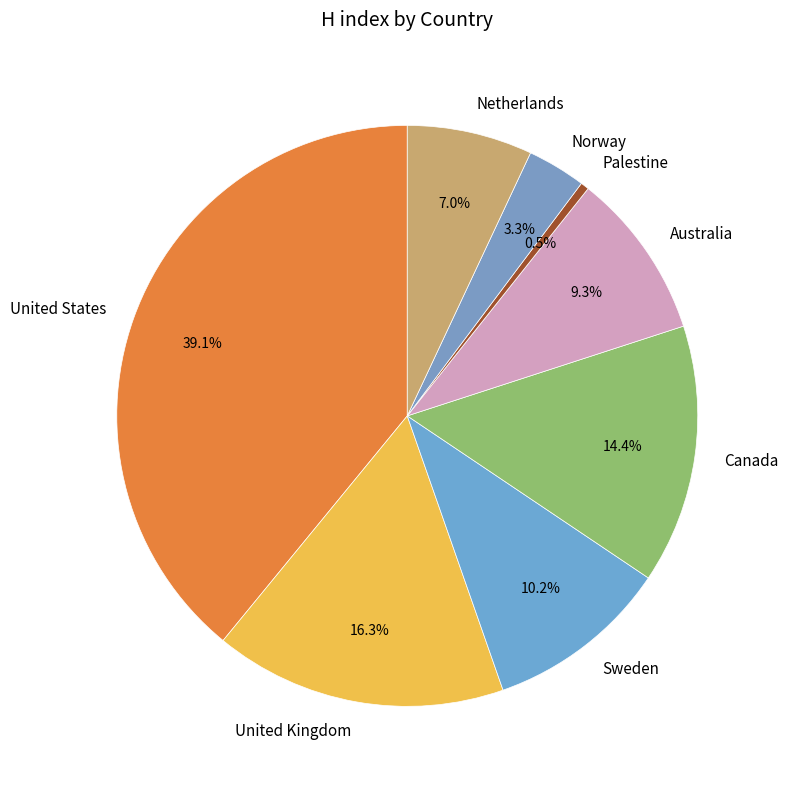

Approximately how many times larger is the value at Sweden compared to Palestine?

22.0